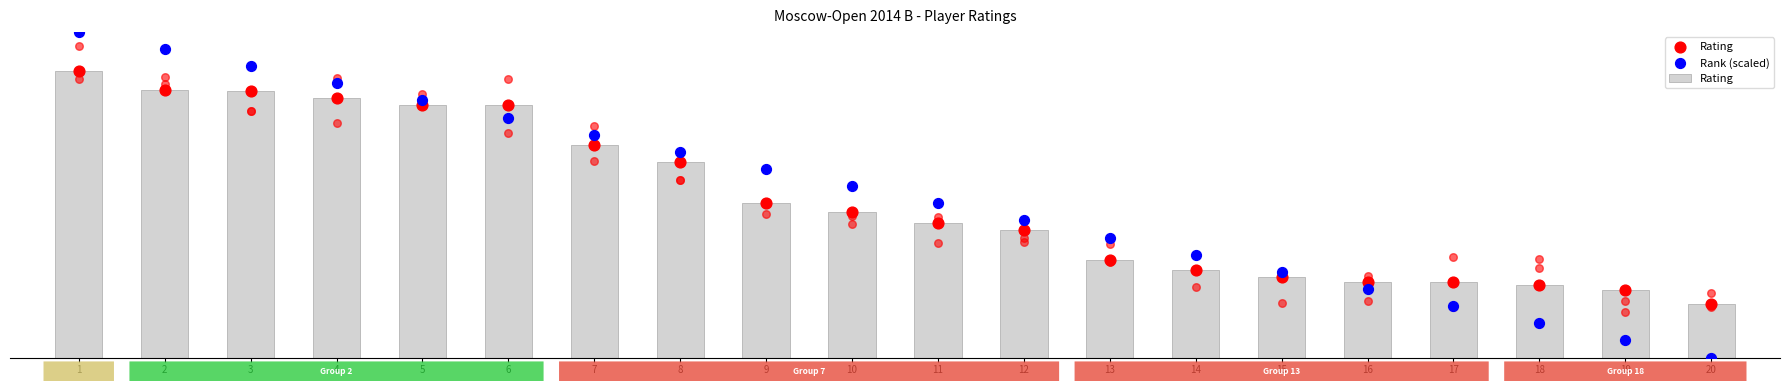

At which category is the sum across all series the highest?

1